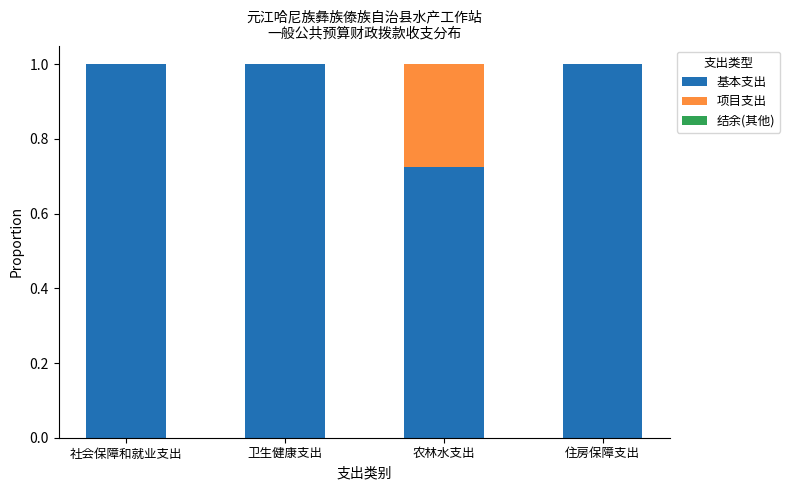

Does the chart contain stacked bars?

Yes